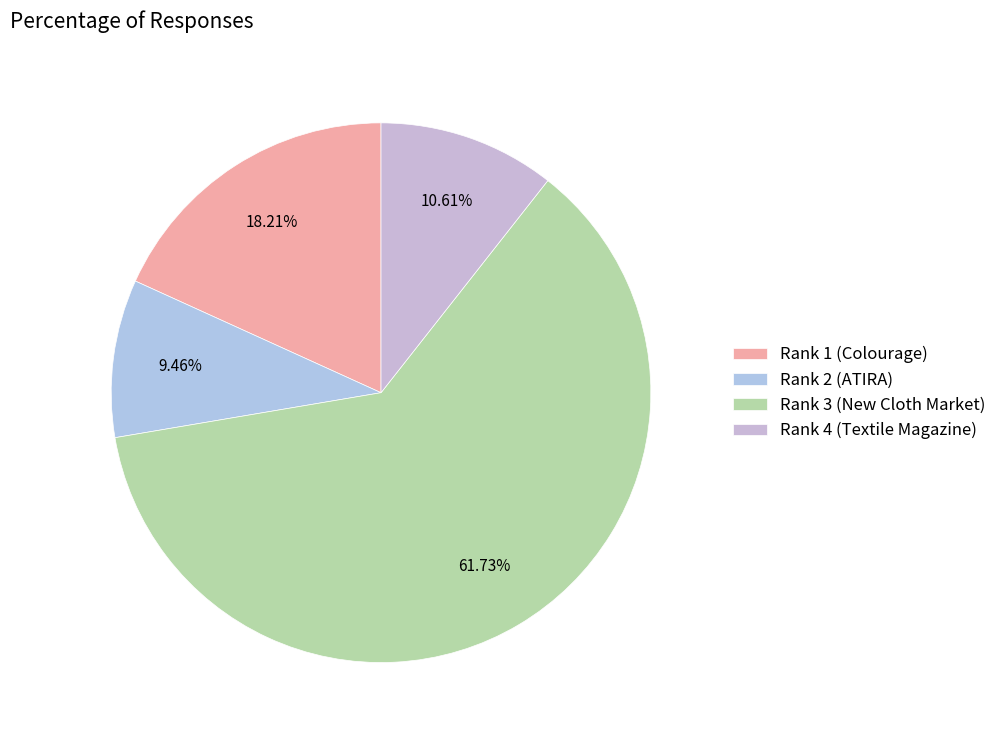

To the nearest percent, what is the difference between the largest and smallest slice percentages?

52%